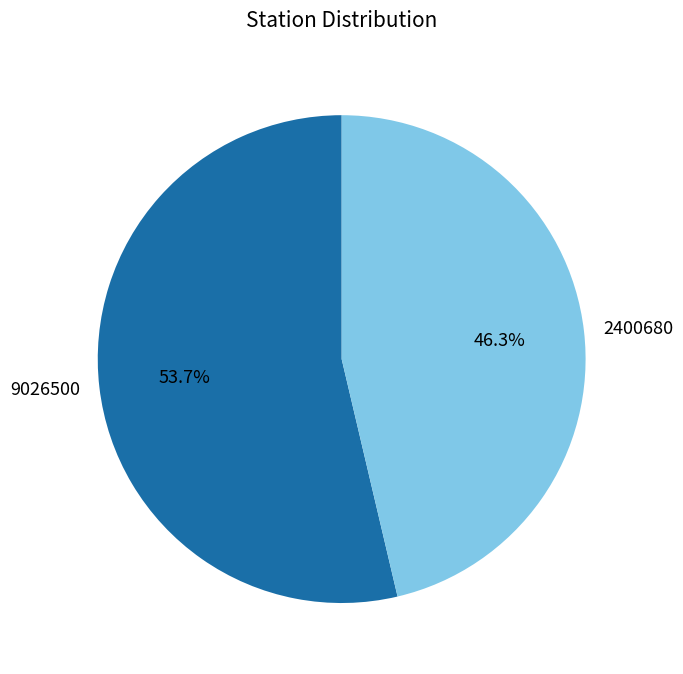

What is the ratio of the value at 2400680 to the value at 9026500?

0.9